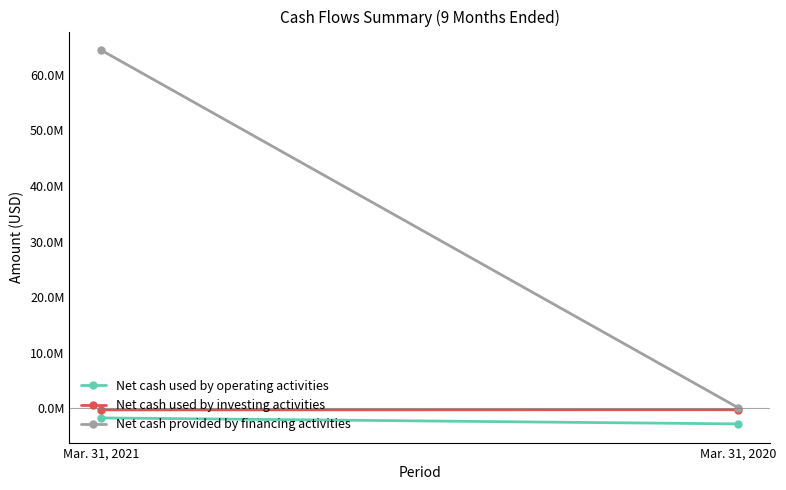

How many series are shown in this chart?

3